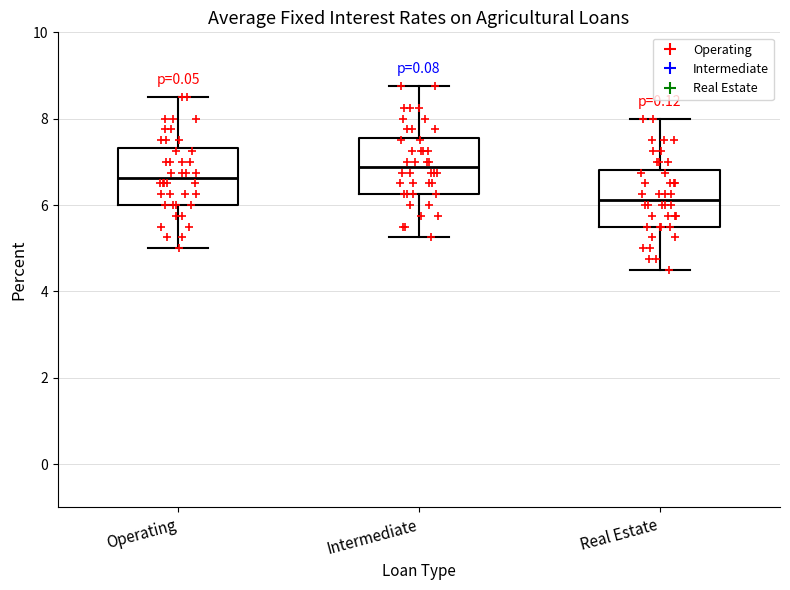

Reading left to right, transcribe this box plot: for each box, give where its median line is, the range the box spans, and where its two whiskers end, as read against the y-axis. The values are not printed on the chart, so give them approximately, as read against the axis.

Operating: median 6.6, box 6.0 to 7.4, whiskers 5.0 to 8.6
Intermediate: median 6.8, box 6.2 to 7.6, whiskers 5.2 to 8.8
Real Estate: median 6.2, box 5.6 to 6.8, whiskers 4.6 to 8.0